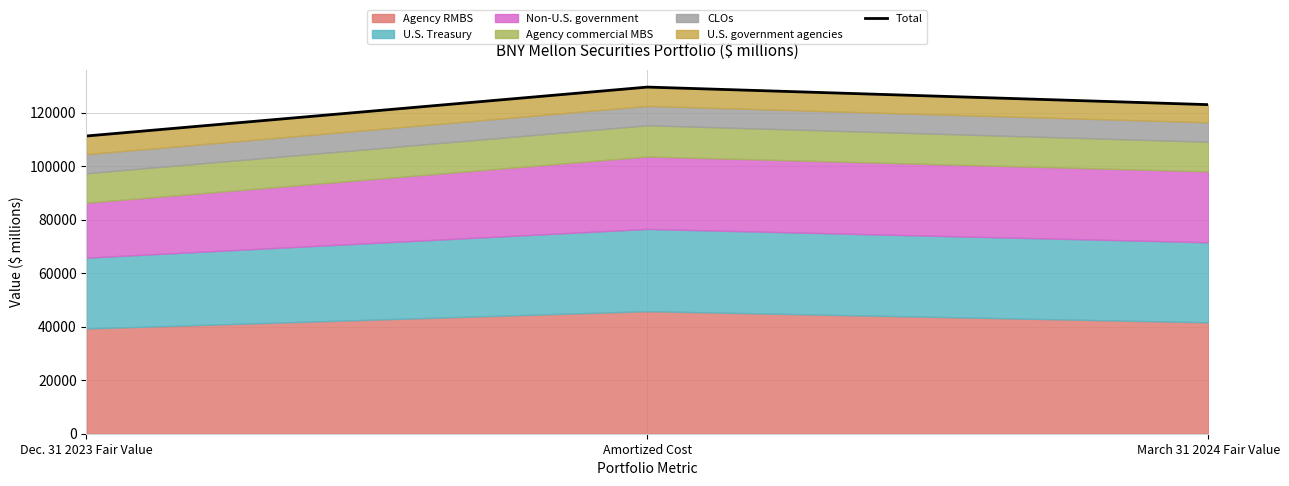

What is the ratio of the value at March 31 2024 Fair Value to the value at Amortized Cost?

0.9